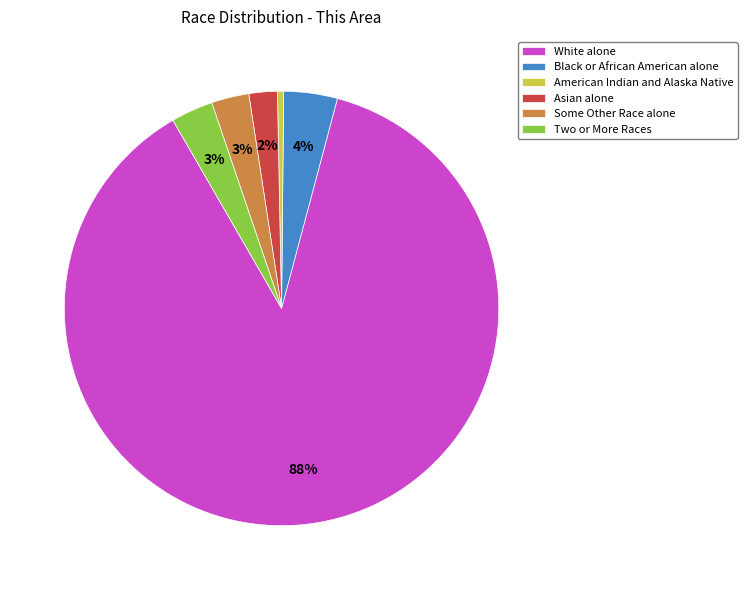

Is it true that Black or African American alone is 4% of the pie?

True